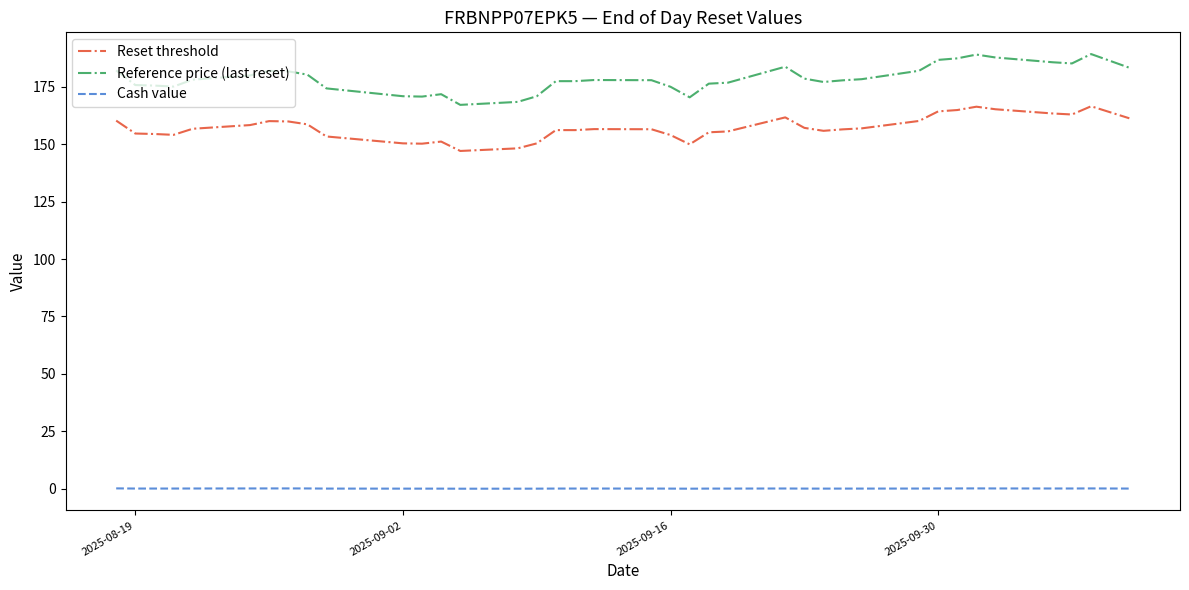

What is the sum of all Reset threshold values?

5967.2